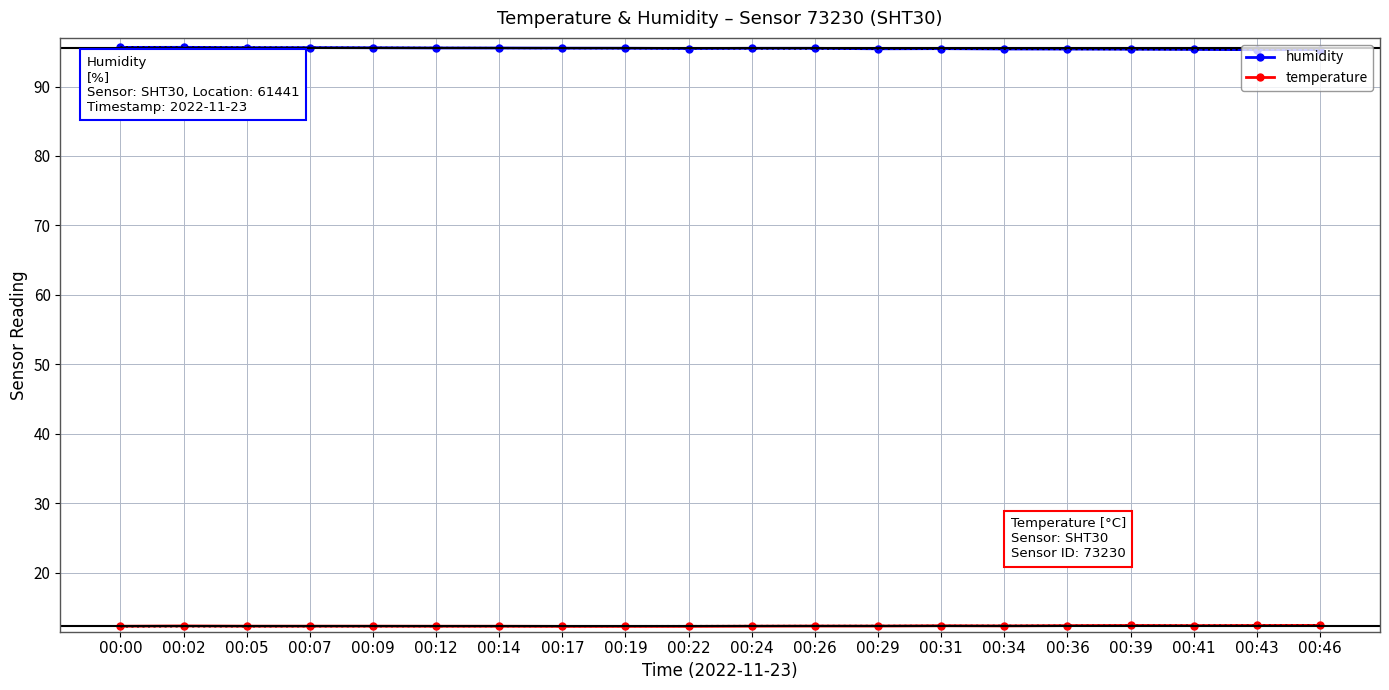

Reading right to left, what are all the values shown in this chart?

humidity: 00:46=95.3	00:43=95.3	00:41=95.3	00:39=95.4	00:36=95.4	00:34=95.4	00:31=95.5	00:29=95.4	00:26=95.5	00:24=95.5	00:22=95.5	00:19=95.5	00:17=95.5	00:14=95.5	00:12=95.5	00:09=95.6	00:07=95.6	00:05=95.6	00:02=95.6	00:00=95.6
temperature: 00:46=12.4	00:43=12.4	00:41=12.4	00:39=12.4	00:36=12.4	00:34=12.3	00:31=12.4	00:29=12.3	00:26=12.3	00:24=12.3	00:22=12.3	00:19=12.3	00:17=12.3	00:14=12.3	00:12=12.3	00:09=12.3	00:07=12.3	00:05=12.3	00:02=12.3	00:00=12.3